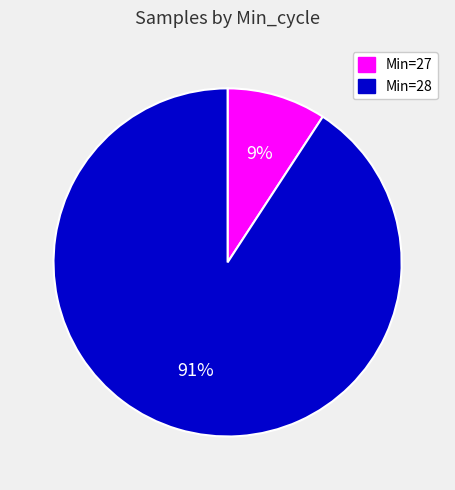

How many slices are in this pie chart?

2